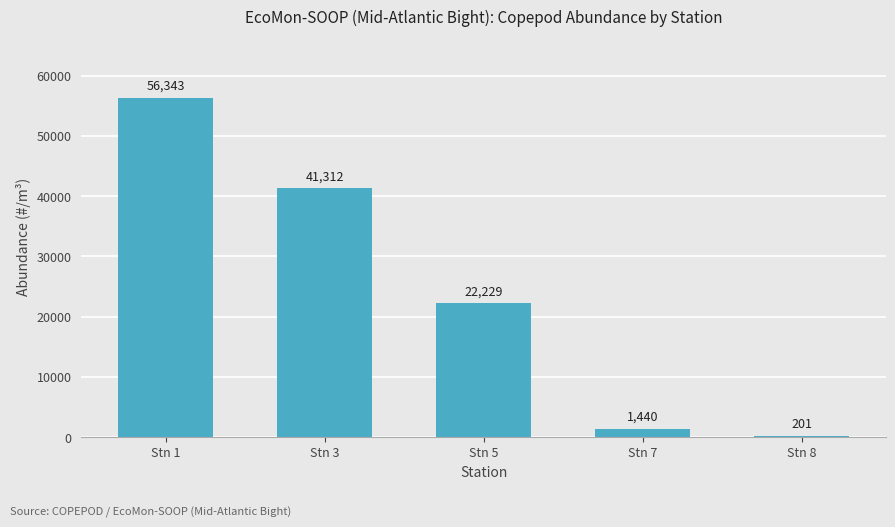

Where does the data first go above 22229?

Stn 1